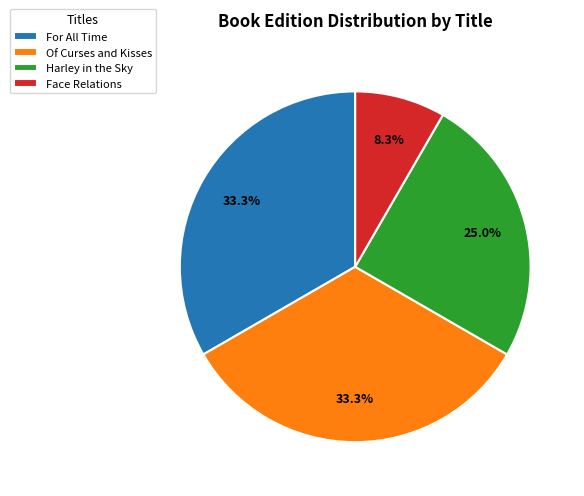

What percentage is the Harley in the Sky slice, to the nearest percent?

25%